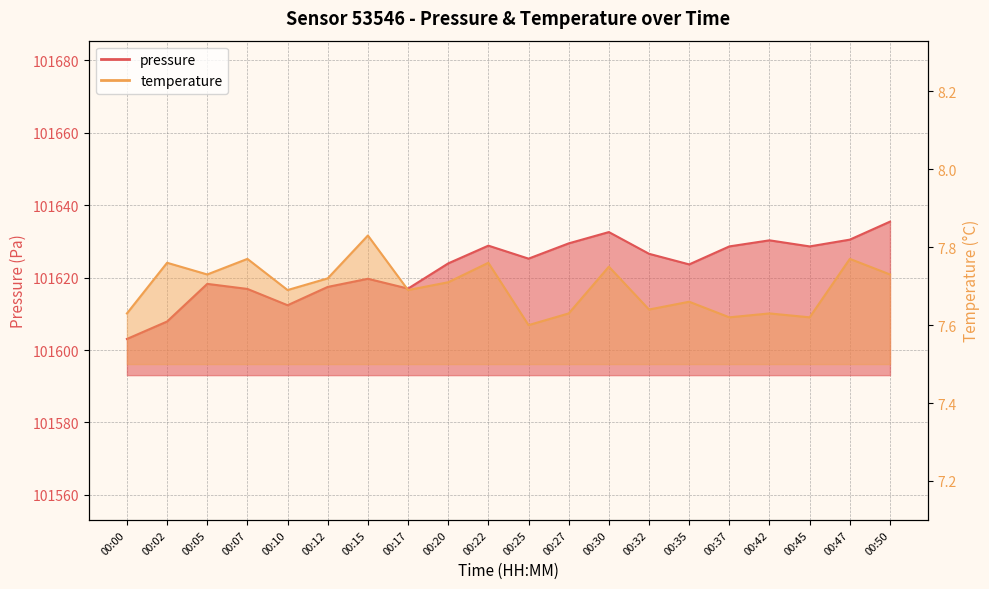

True or false: pressure and temperature cross at least once.

False